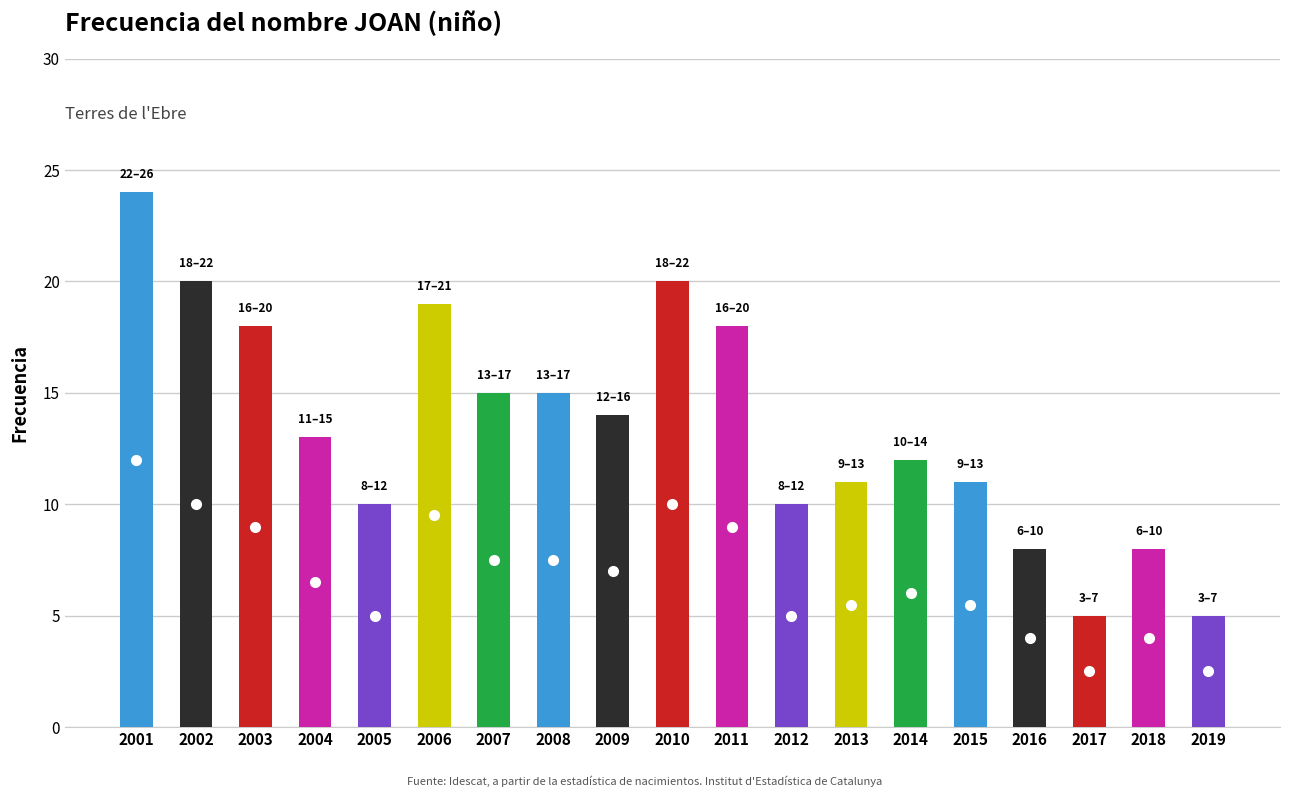

At which category does the chart reach its peak across all series?

2001